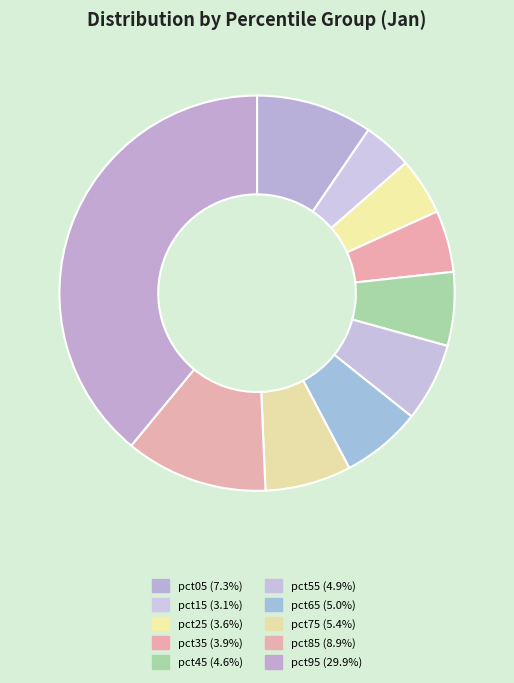

Is it true that pct05 is 17% of the pie?

False